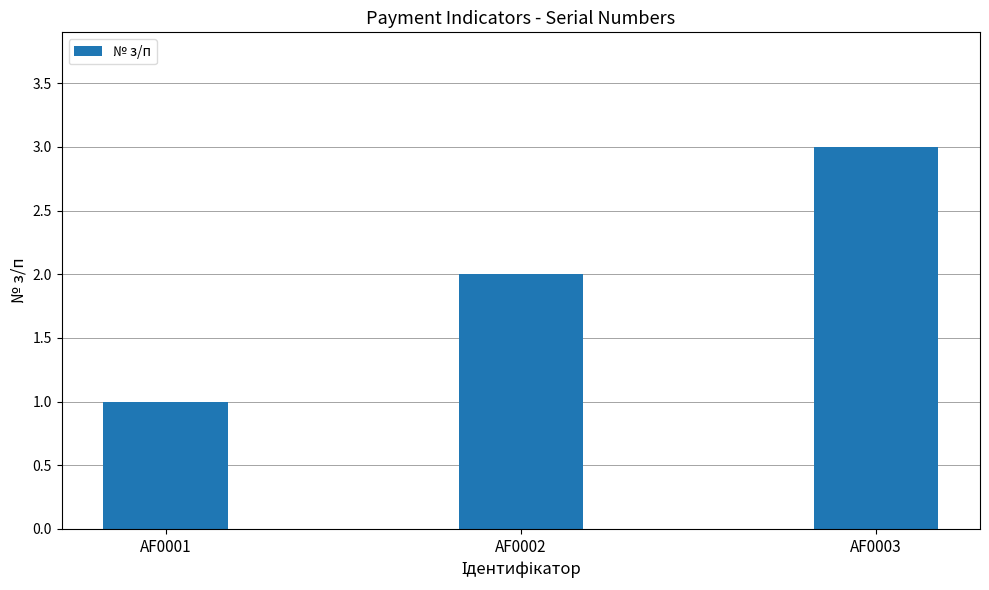

How many bars are there in total?

3